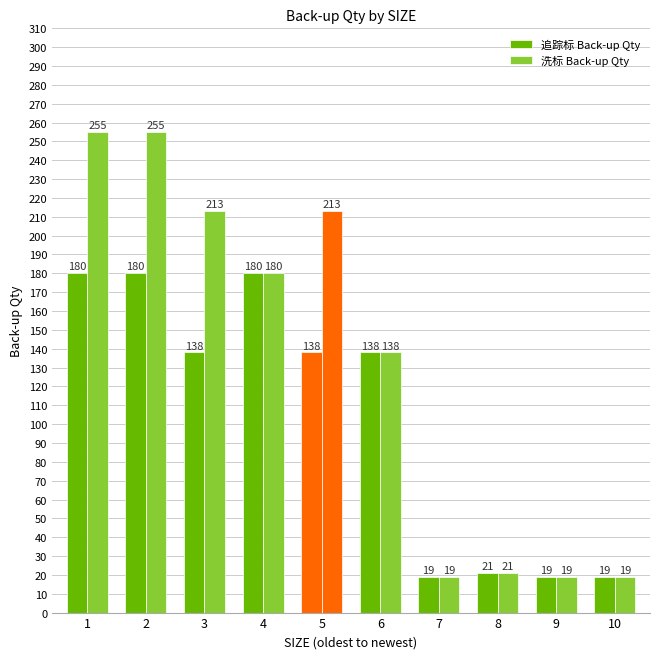

Is it true that 洗标 Back-up Qty equals 193 at 6?

False